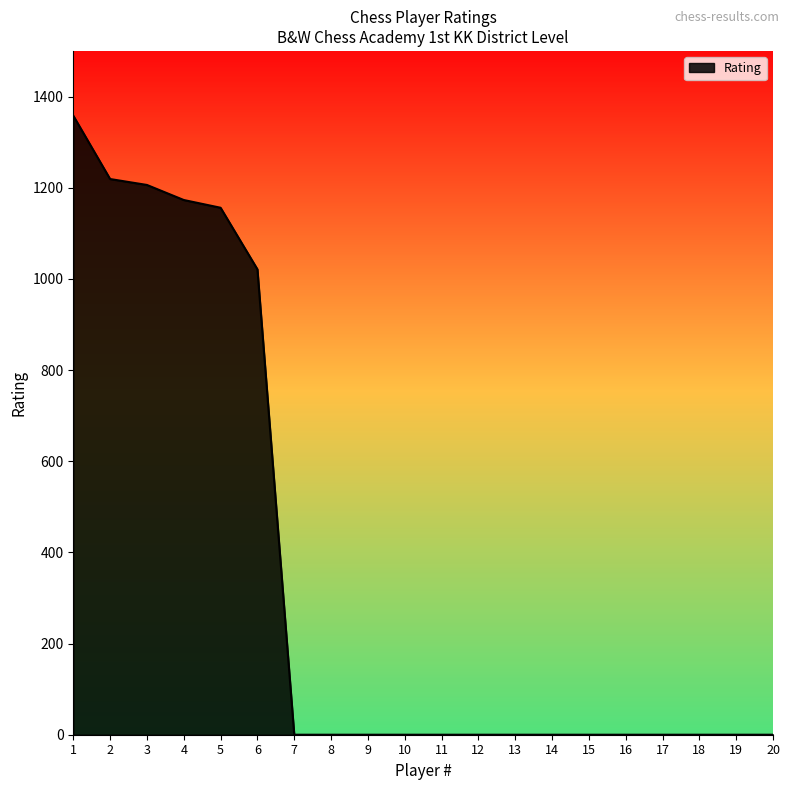

What is the greatest value displayed?

1358